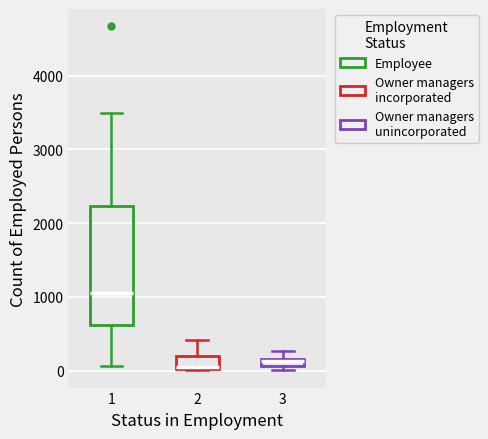

Comparing the boxes themselves (not the whiskers), which one is the tallest?

1